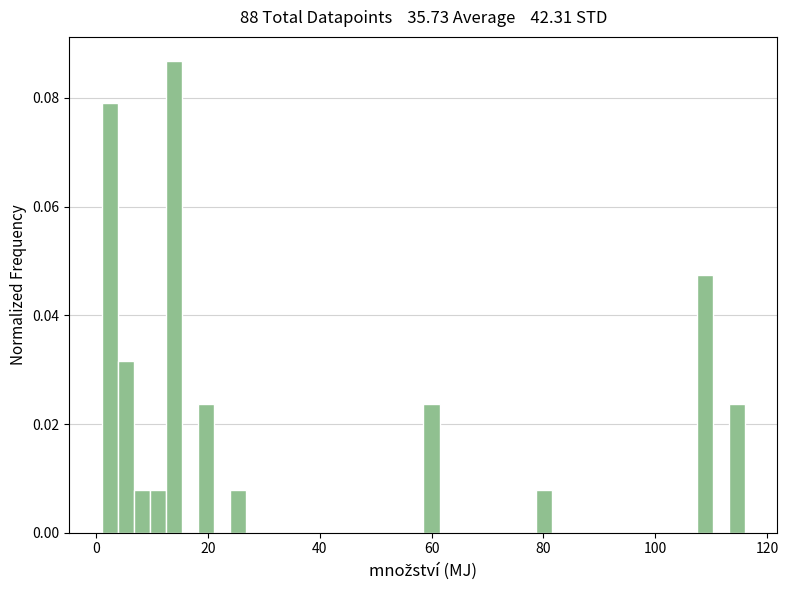

Read against the x-axis, roughly where is the centre of the tallest bar?

14